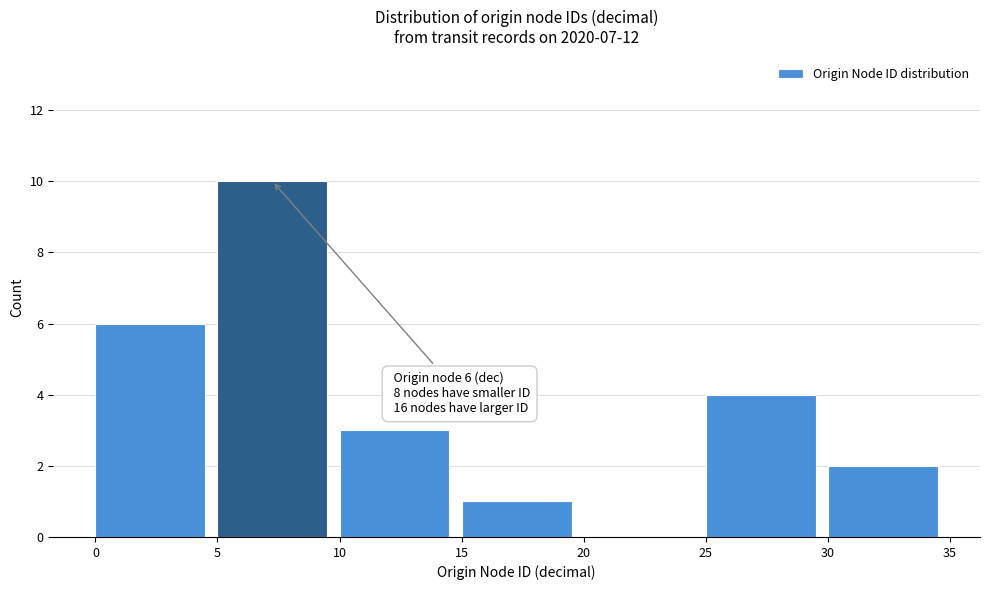

Over which range of the x-axis is the bar tallest?

5 to 10